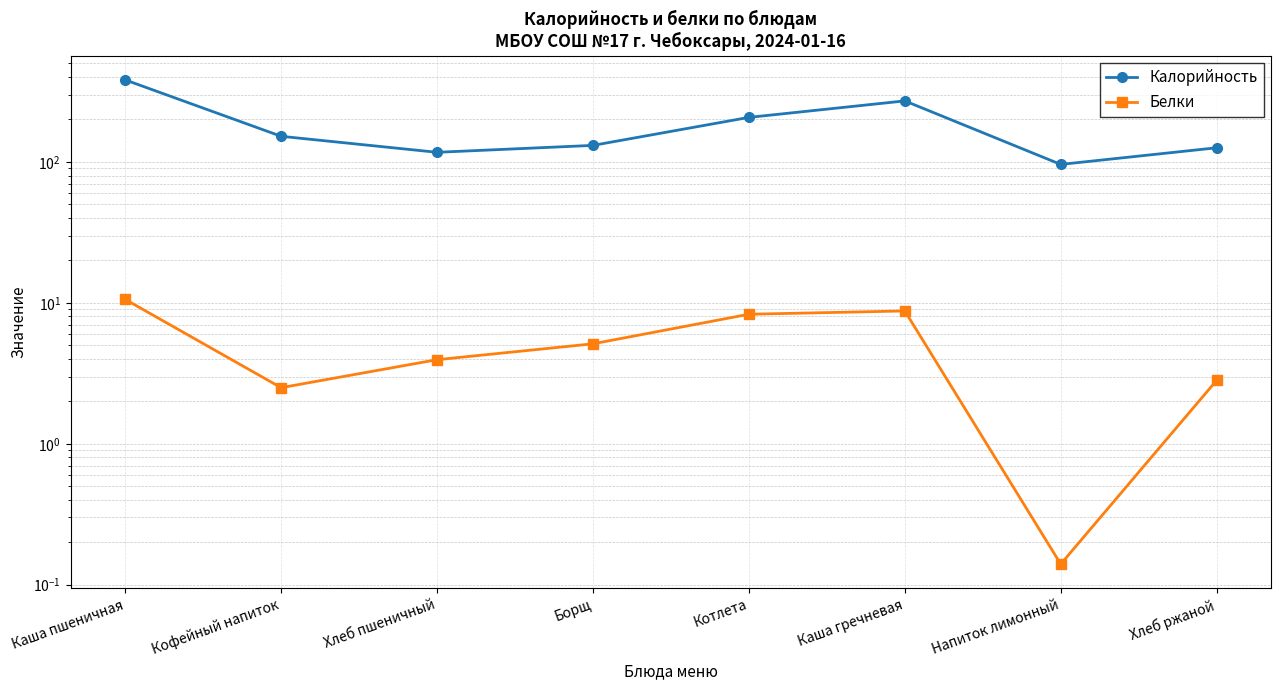

Does the chart have visible grid lines?

Yes